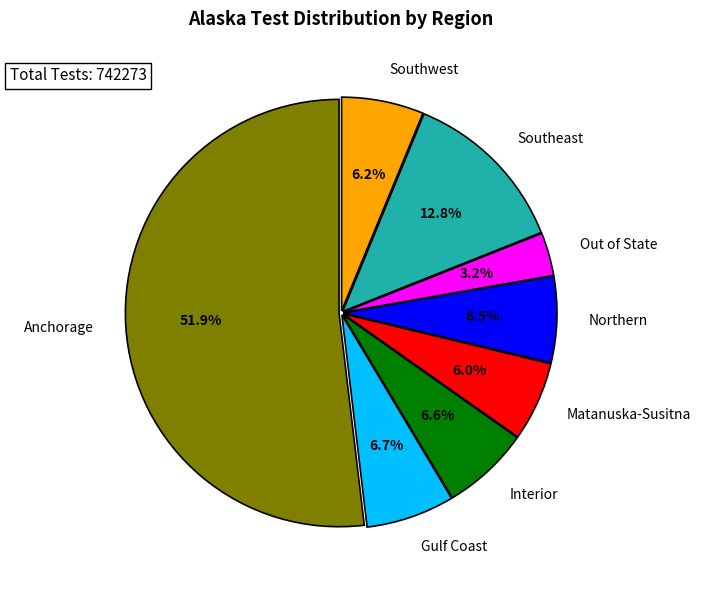

Count the number of slices in the pie.

8